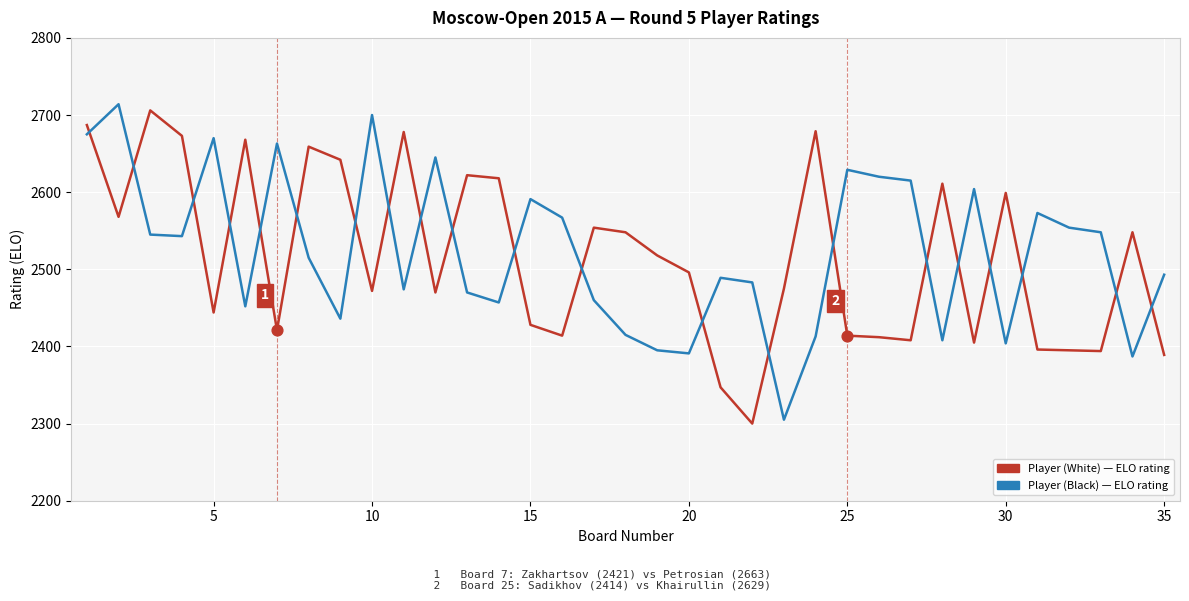

What is the maximum value shown in the chart?

2714